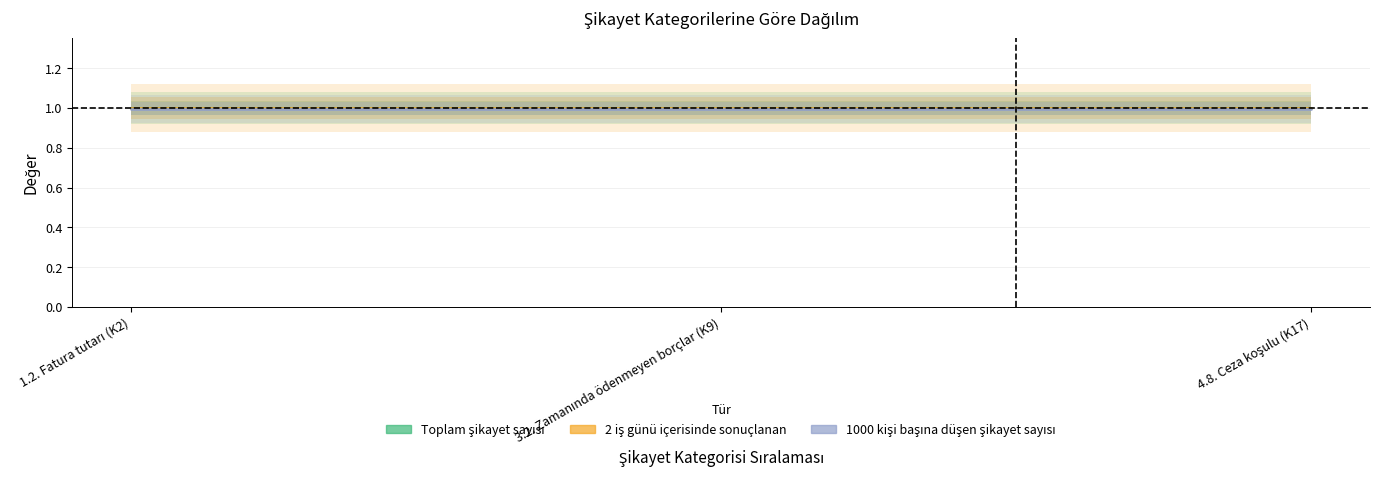

The value of 2 iş günü içerisinde sonuçlanan şikayet sayısı (S1) at 3.2. Zamanında ödenmeyen borçlar (K9) is 1.5. True or false?

False